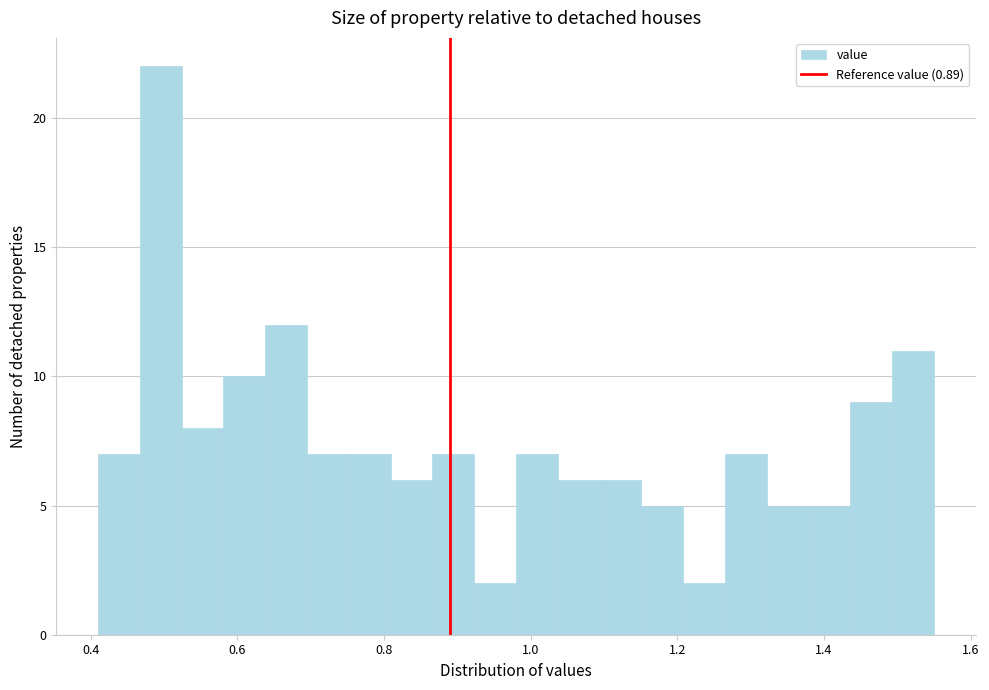

Read against the x-axis, roughly where is the centre of the tallest bar?

0.50